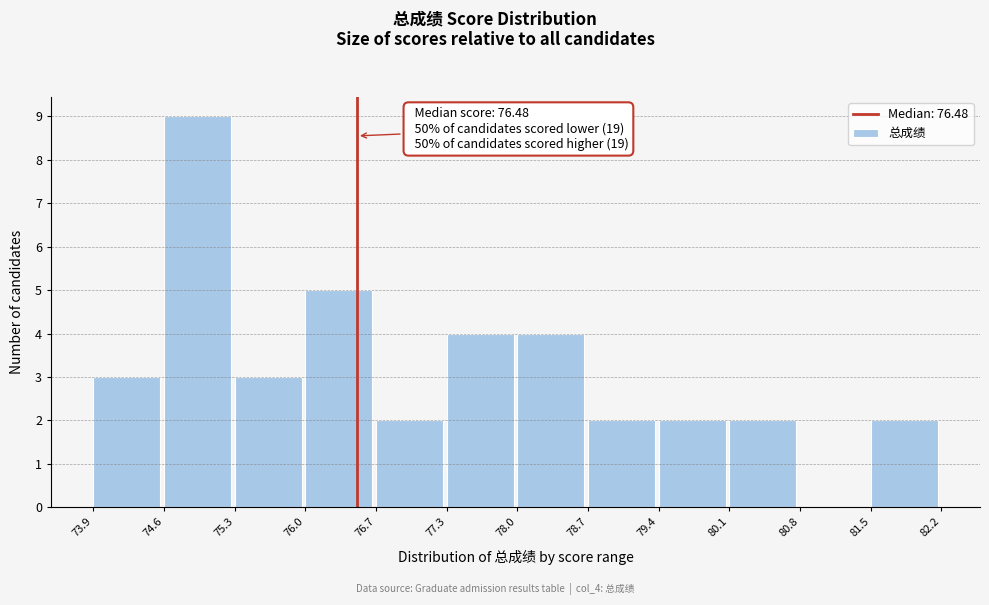

Which range on the x-axis has the tallest bar?

74.6 to 75.3